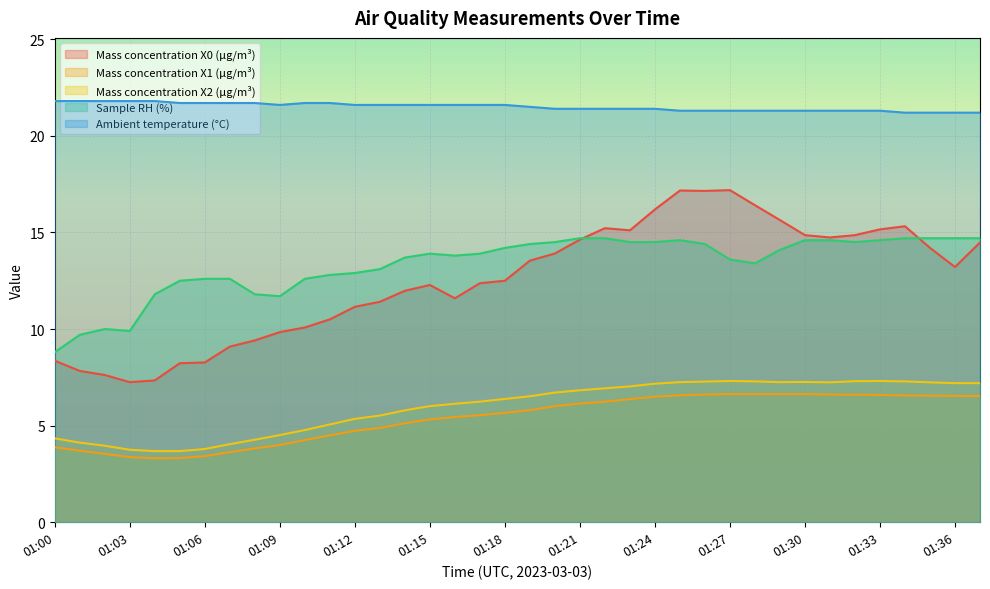

What value does the Ambient temperature (°C) series have at 01:06?

21.7